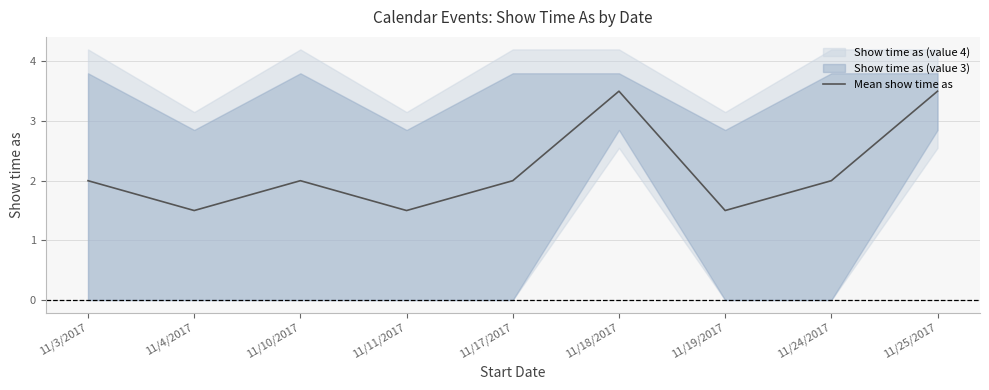

True or false: the data shows 1.5 at 11/4/2017.

True